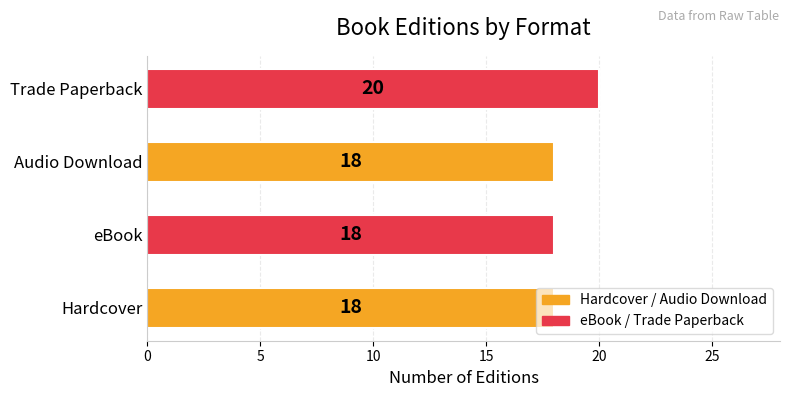

What is the difference between the maximum and minimum values?

2